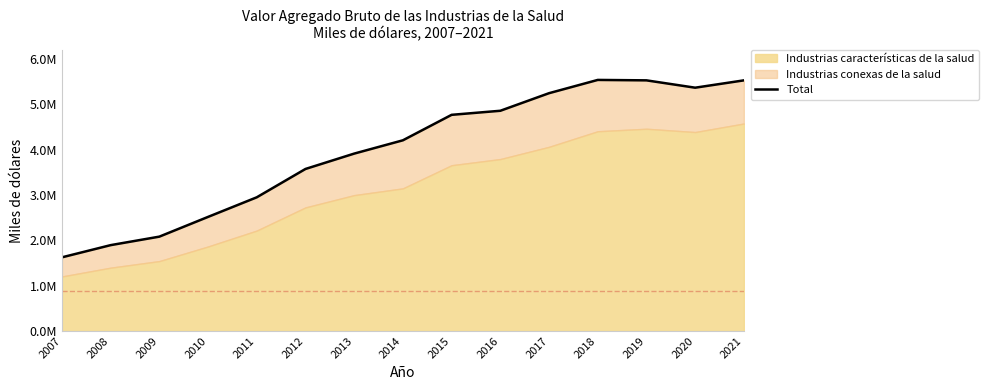

What is the value of the 13th point from the left?

5532295